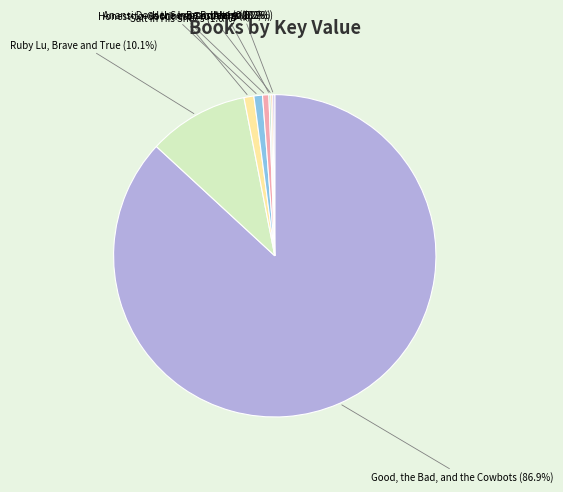

Which slice represents more than half of the pie?

Good, the Bad, and the Cowbots